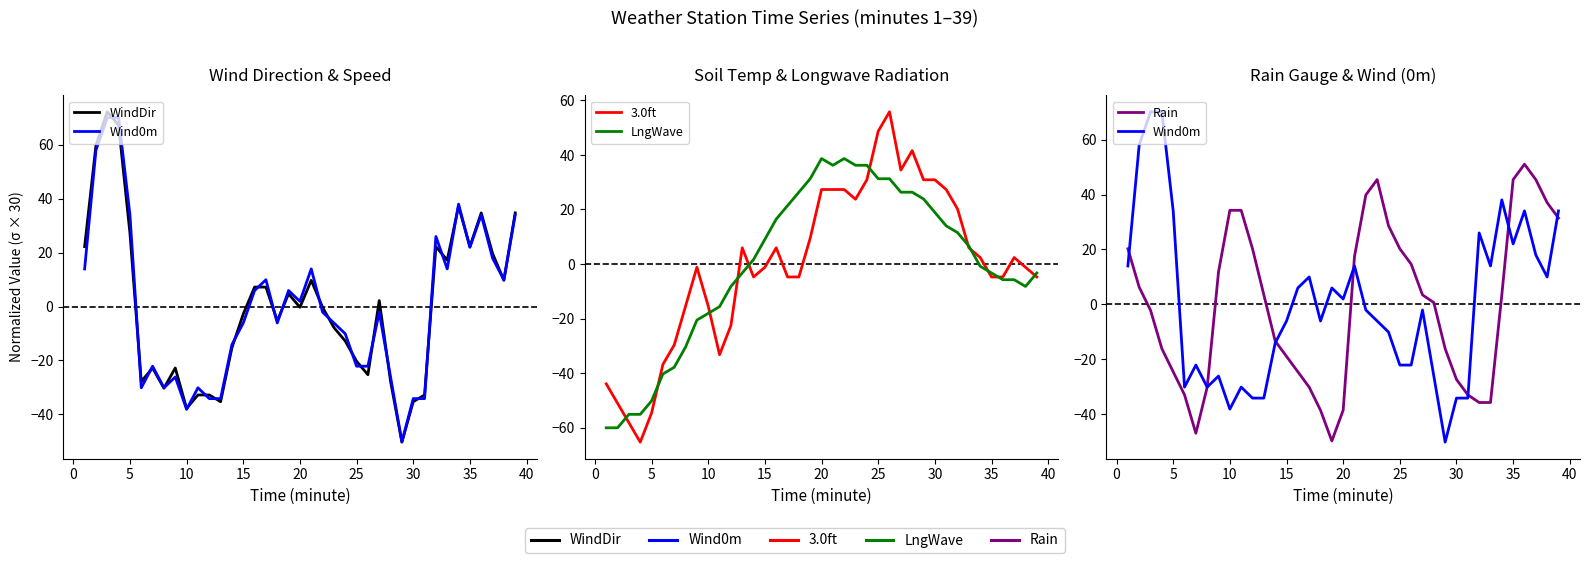

True or false: Rain has more than 1 points higher than both neighbors.

True